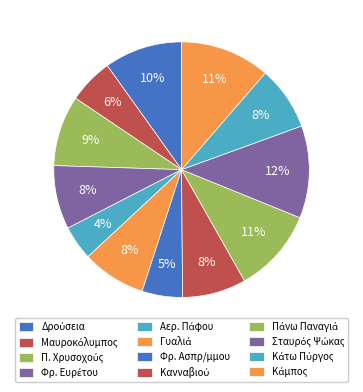

How many segments does this pie chart have?

12